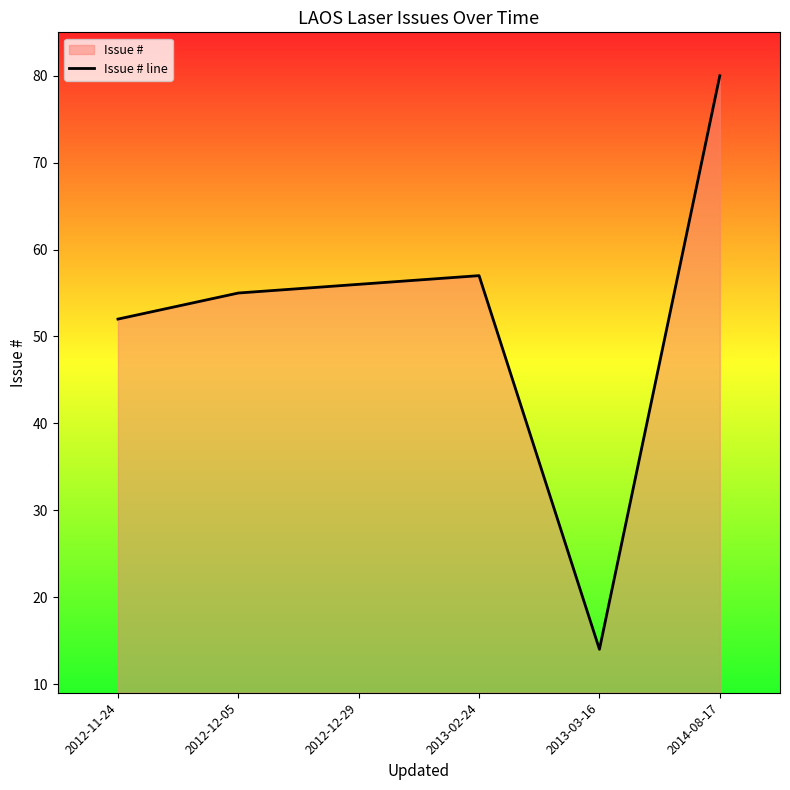

How many categories are shown in the chart?

6